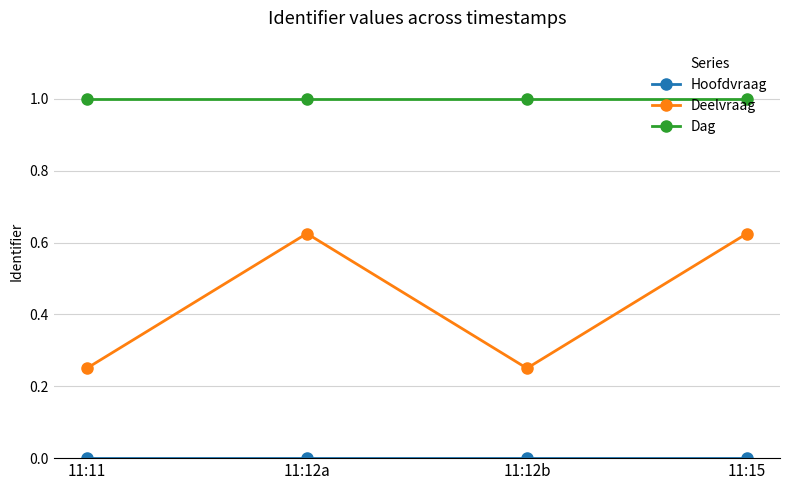

True or false: Deelvraag and Dag intersect in this chart.

False